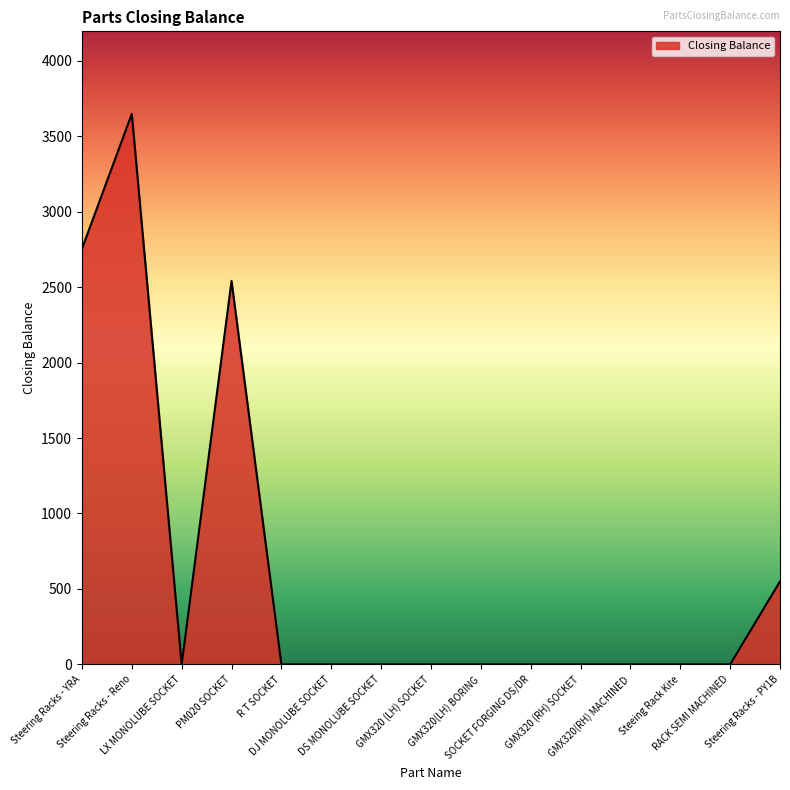

True or false: the data shows 1530 at GMX320 (LH) SOCKET.

False